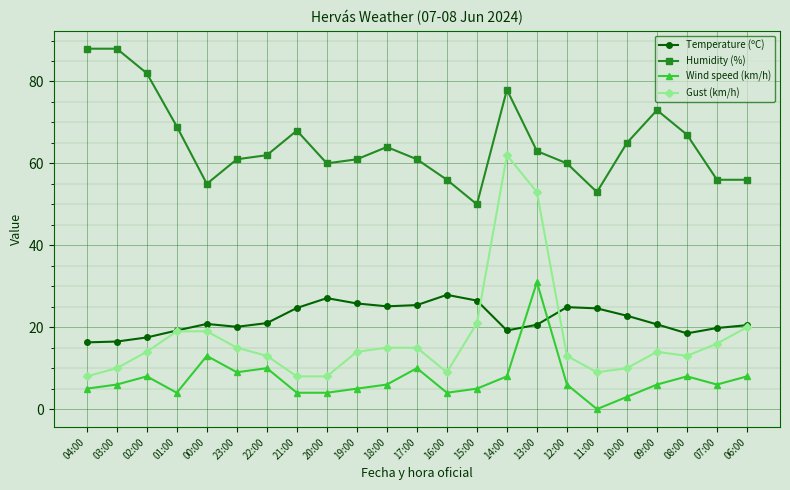

True or false: Temperature (ºC) and Humidity (%) intersect in this chart.

False